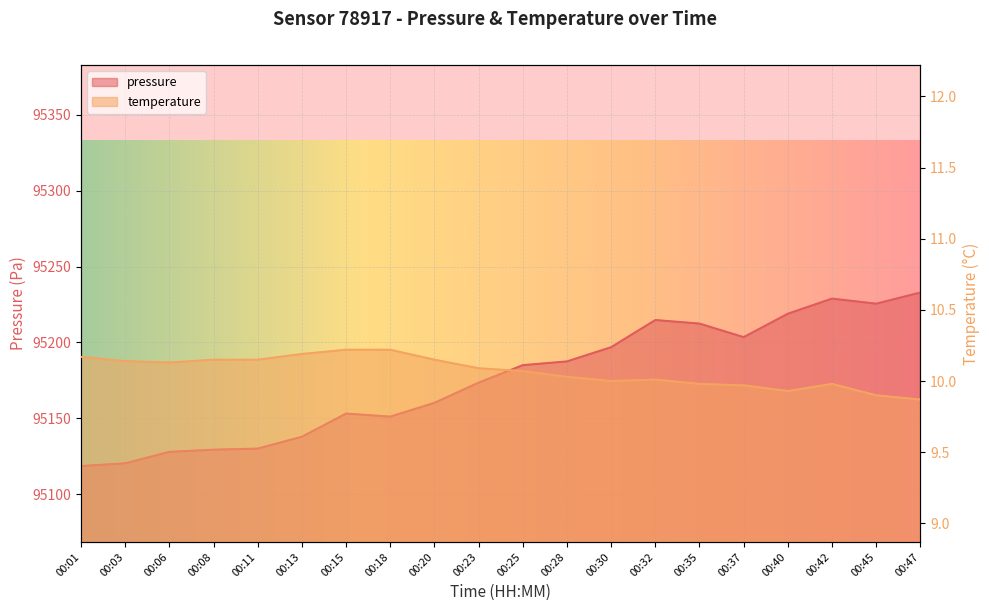

What is the average value of the temperature series?

10.1